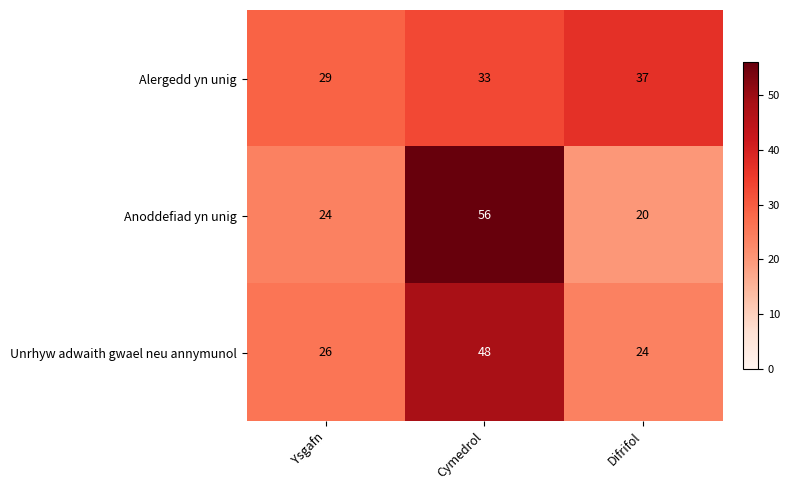

Which series has the largest total across all categories?

Anoddefiad yn unig